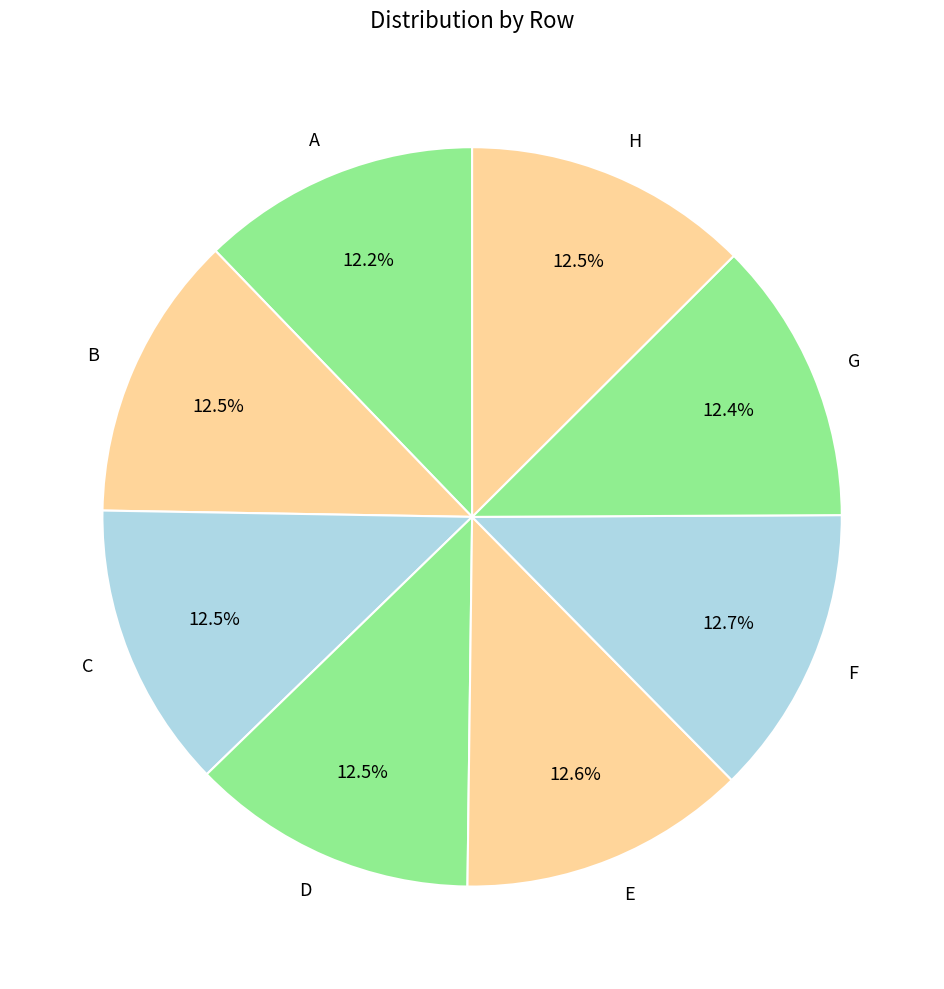

Is there a majority slice in this chart?

No